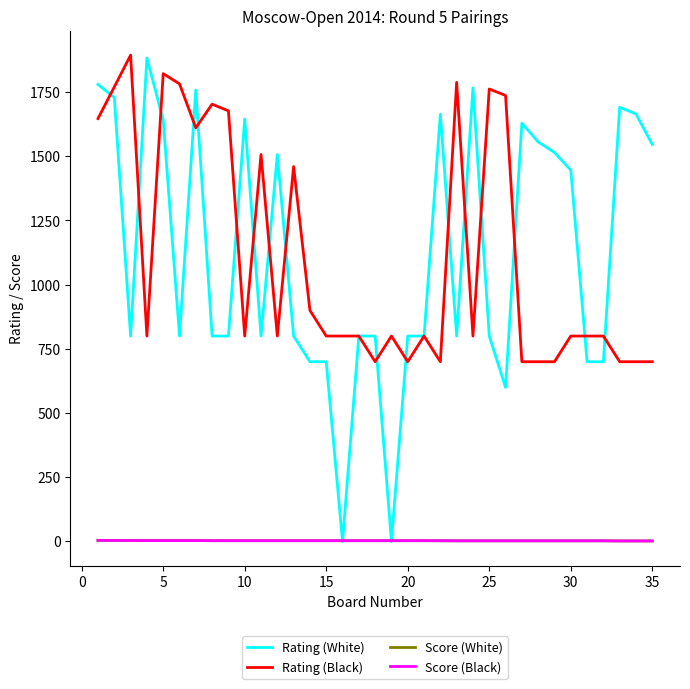

What is the maximum value shown in the chart?

1894.0